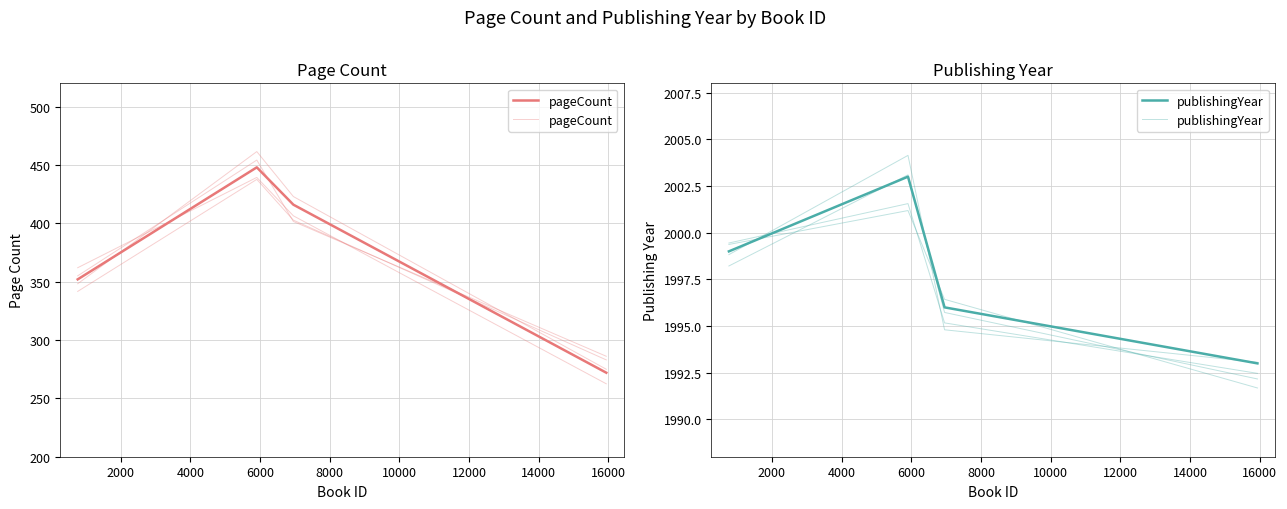

What is the average value of the pageCount series?

376.9